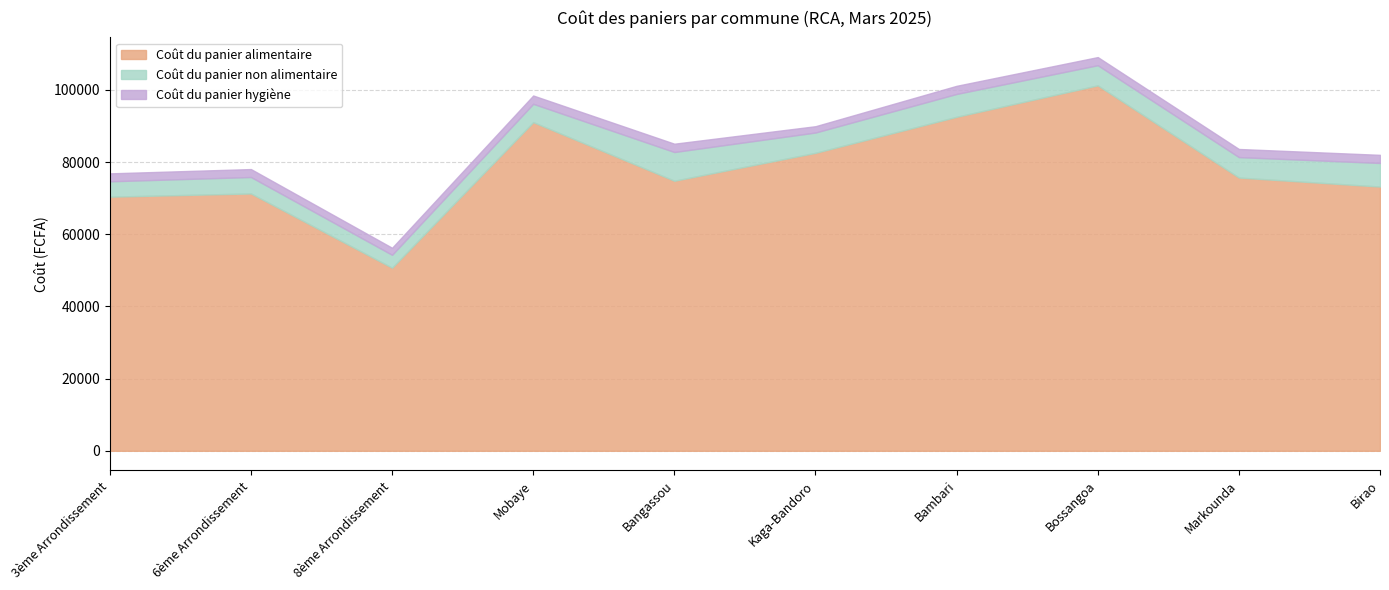

What position from the left is 6ème Arrondissement?

2